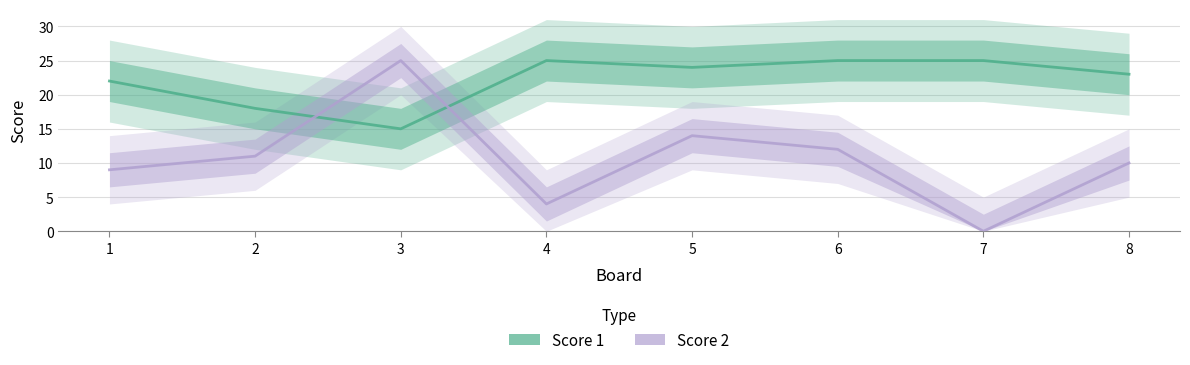

How many data points does each series have?

8